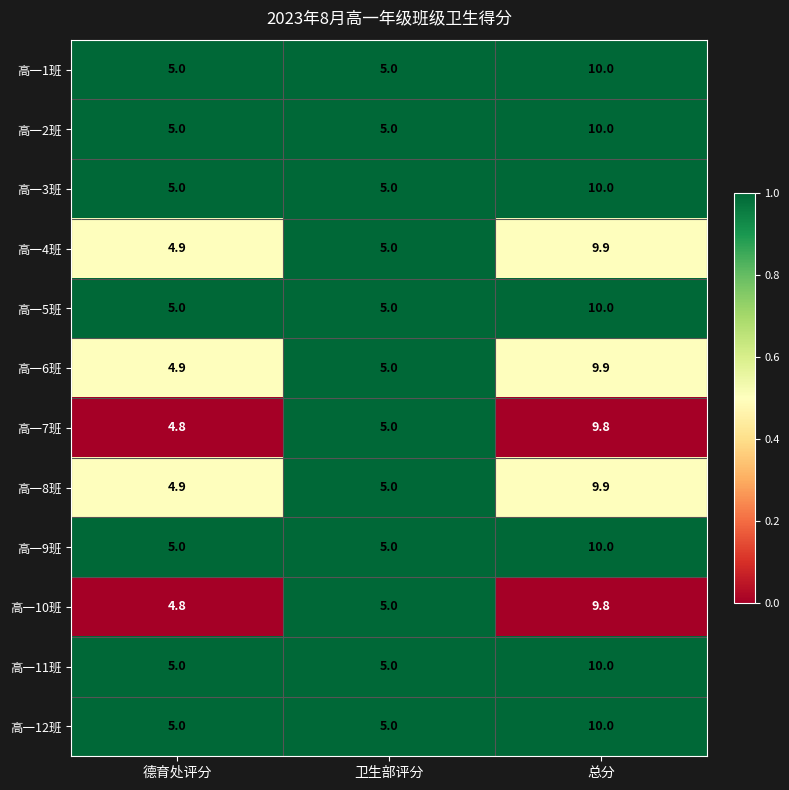

What is the total value across all series at 卫生部评分?

60.0